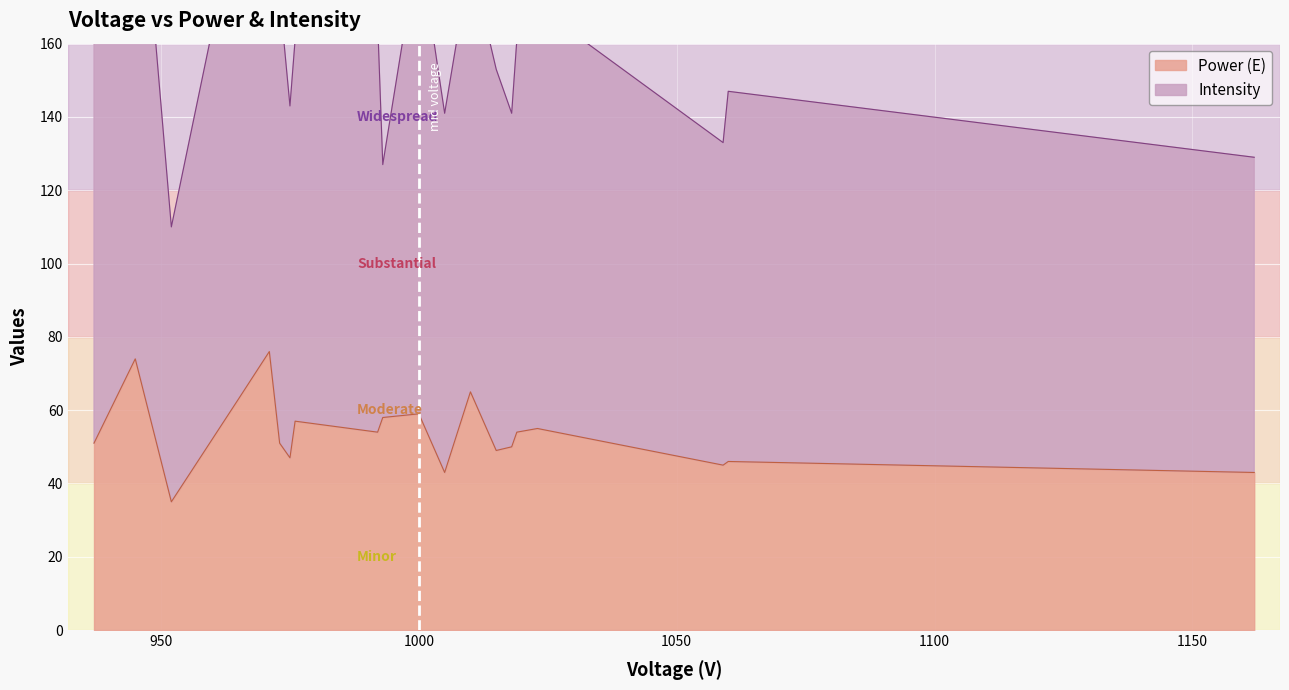

True or false: Power (E) and Intensity intersect in this chart.

False